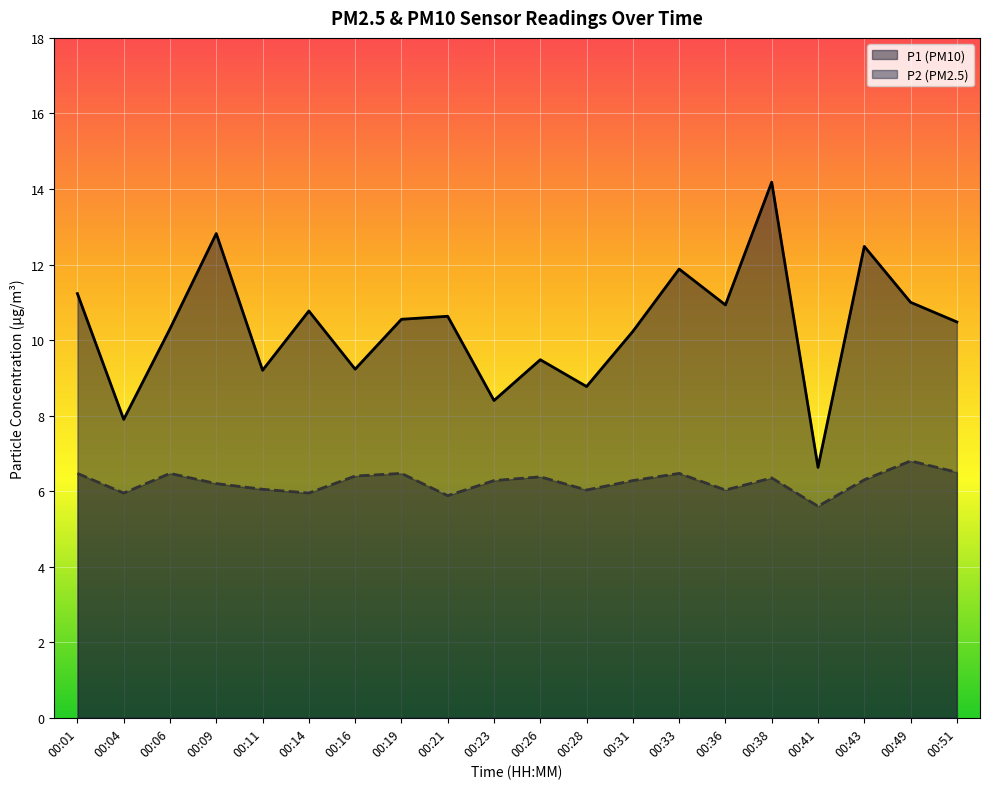

What is the difference between the maximum and minimum values in the P1 series?

7.5